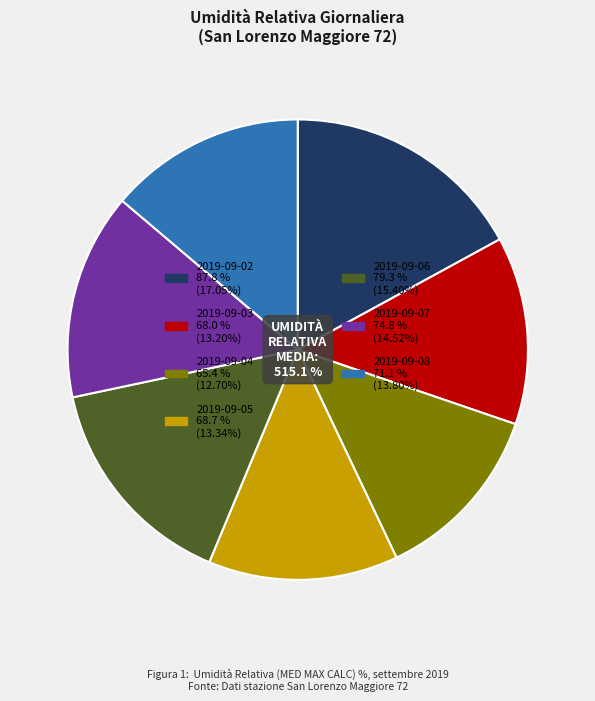

To the nearest percent, what percentage of the pie is 2019-09-08?

14%